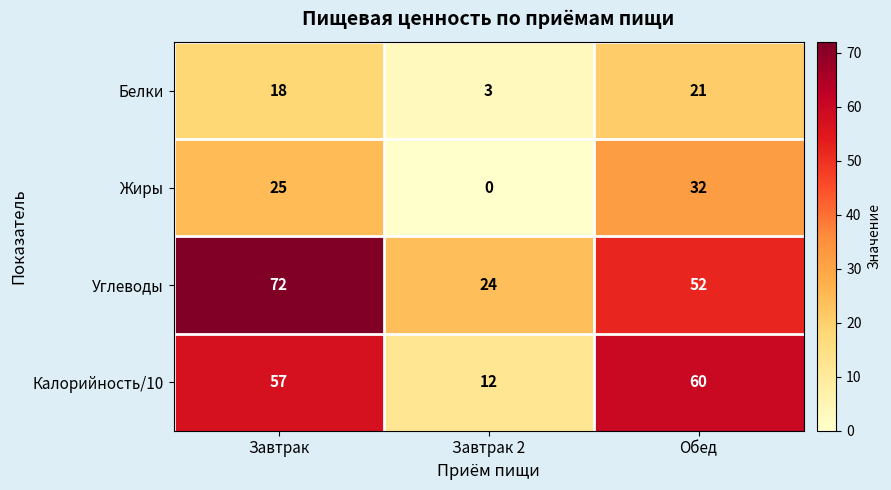

Reading left to right, extract all data points from this chart.

Белки: 18	3	21
Жиры: 25	0	32
Углеводы: 72	24	52
Калорийность/10: 57	12	60